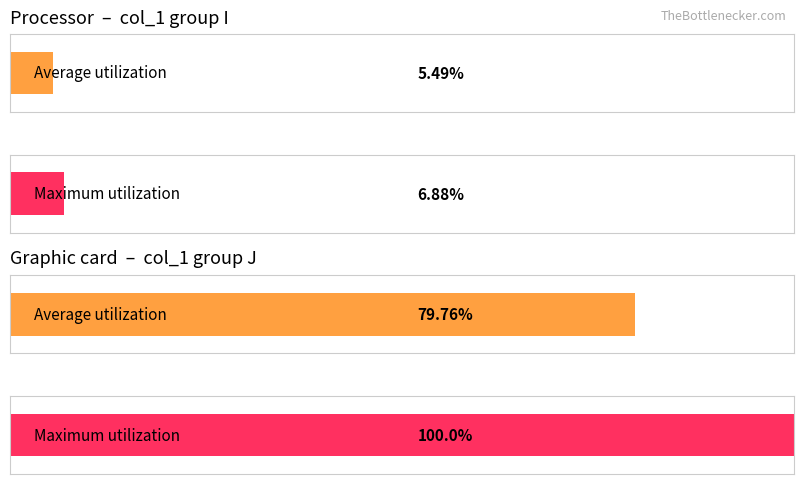

Which category has the lowest value across all series?

I